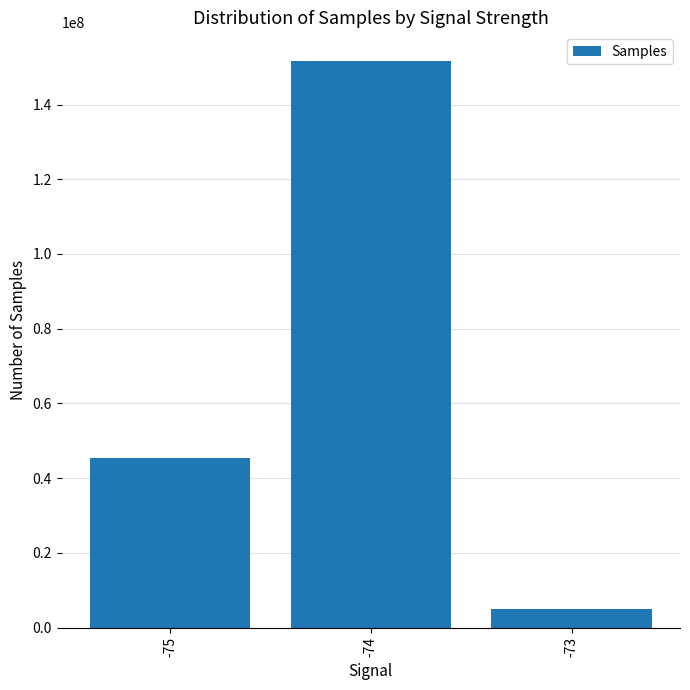

What is the minimum value shown in the chart?

5058717